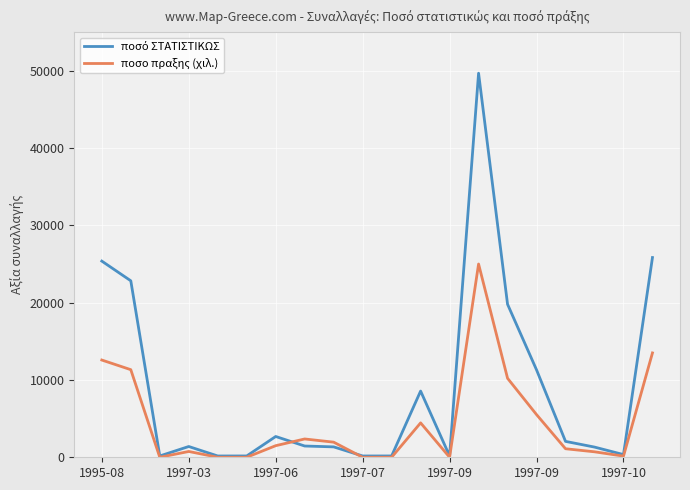

What is the greatest value displayed?

49681